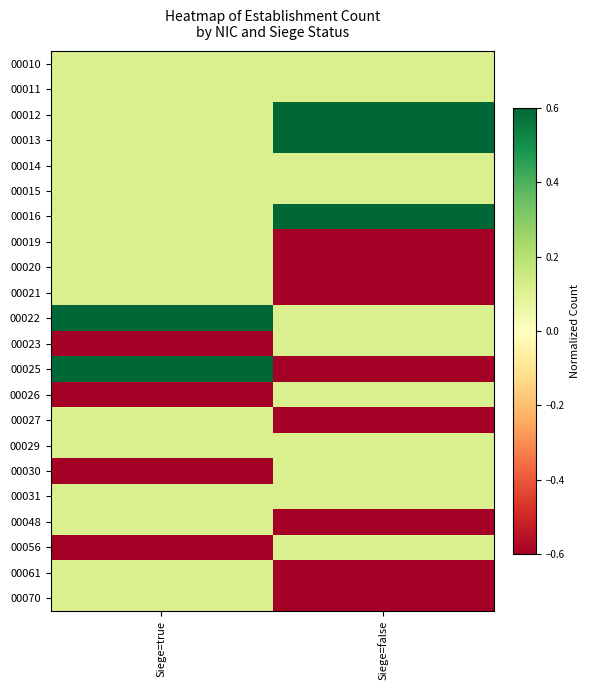

Which series changed the most between Siege=true and Siege=false?

00025